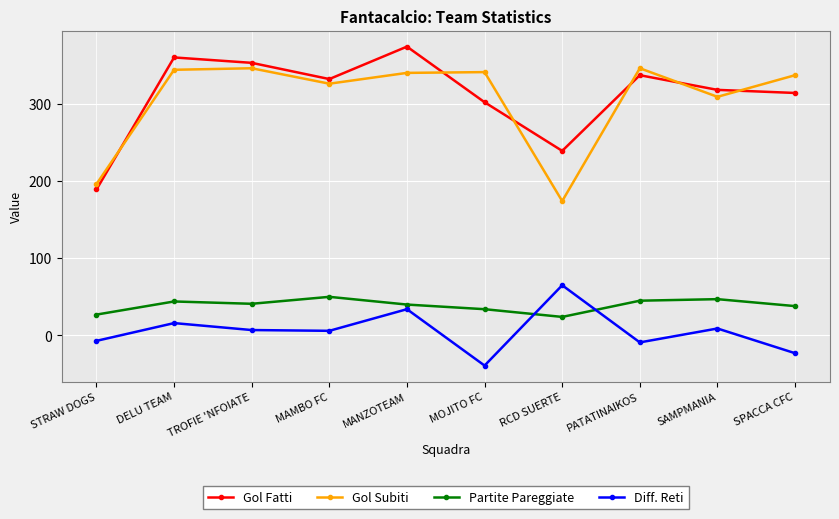

What is the total value across all series at MOJITO FC?

638